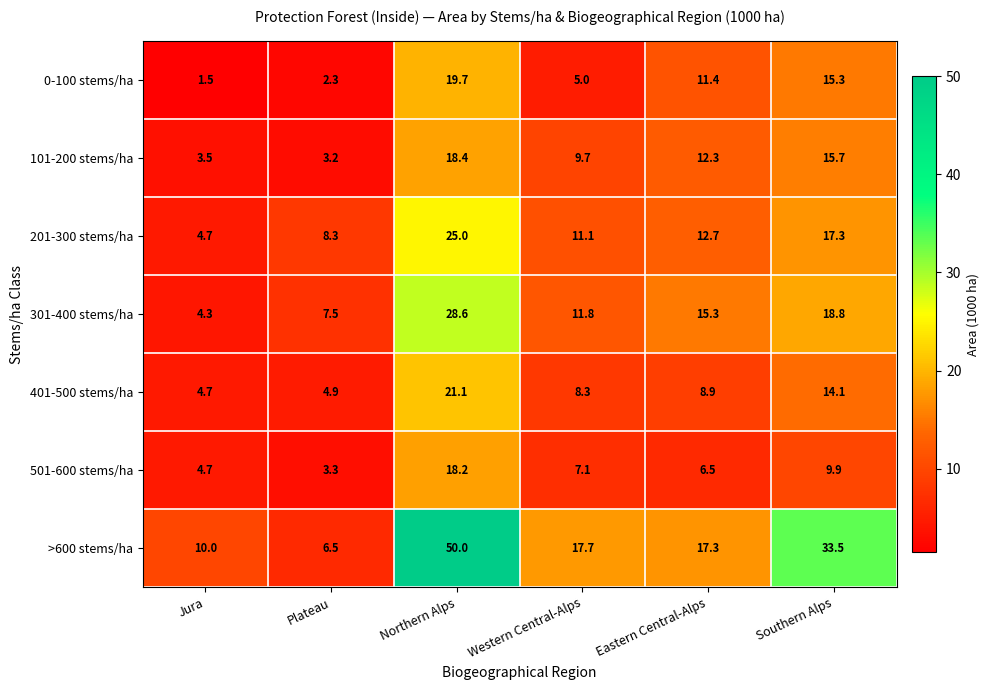

The 501-600 stems/ha series shows 10.3 at Western Central-Alps. True or false?

False